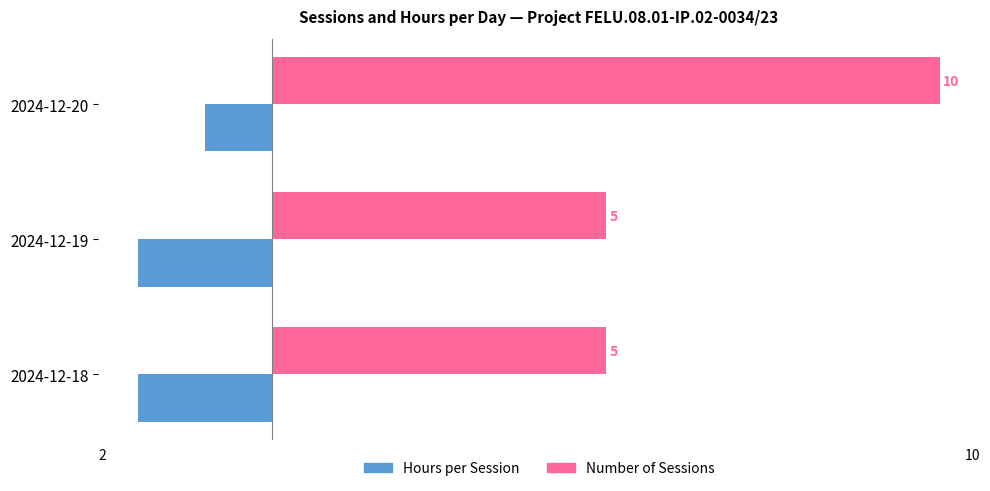

How many data points in Hours per Session are above -2?

1